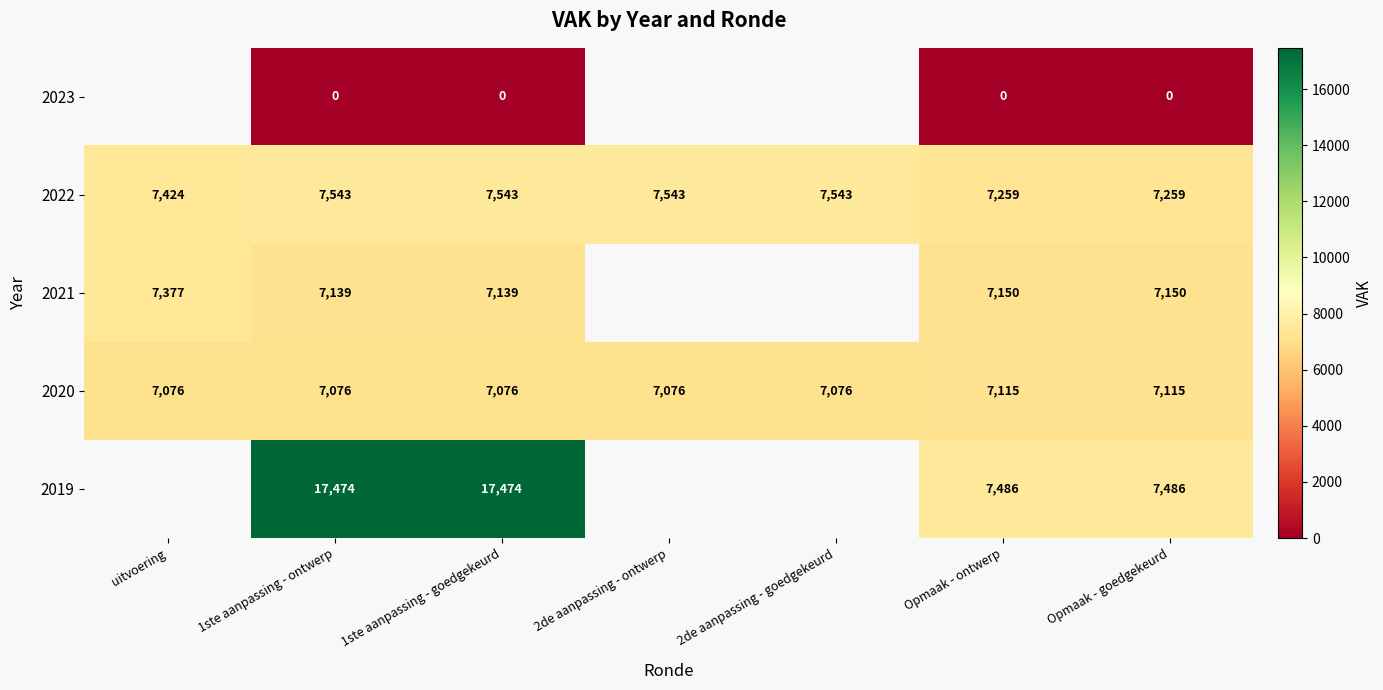

True or false: 2020 has a value of 11180 at Opmaak - ontwerp.

False